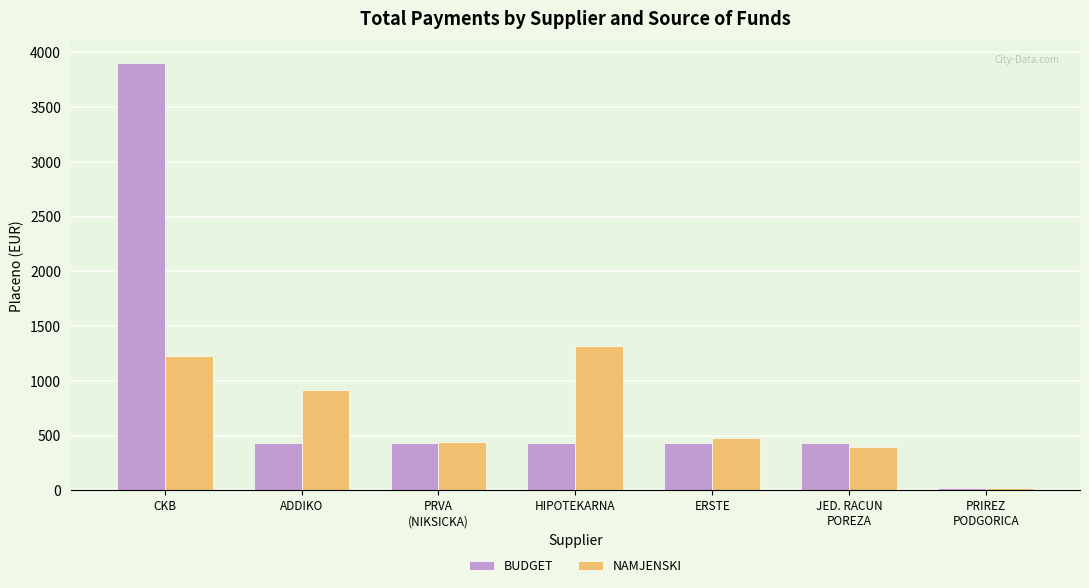

Which series changed the most between ADDIKO and ERSTE?

NAMJENSKI